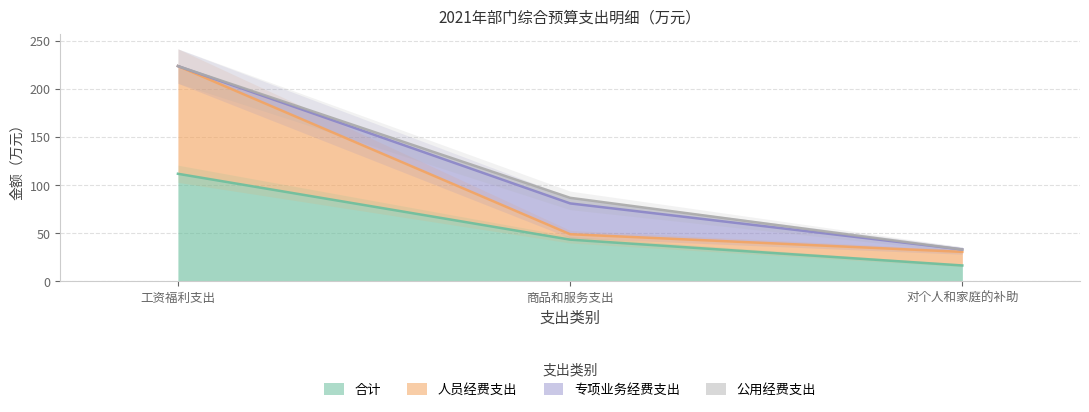

What is the total value across all series at 商品和服务支出?

92.5